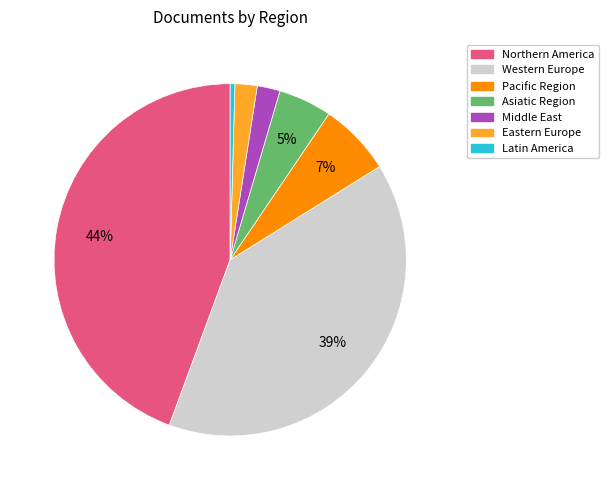

To the nearest percent, what is the average slice percentage?

14%